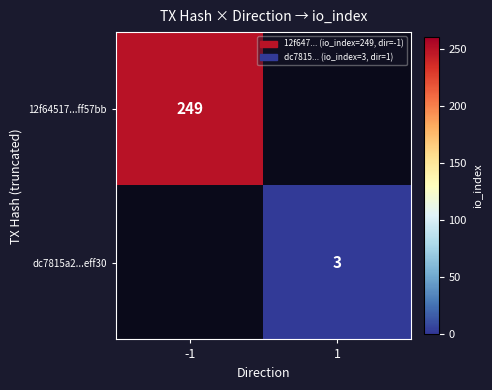

True or false: 12f64517...ff57bb has a value of 137 at -1.

False